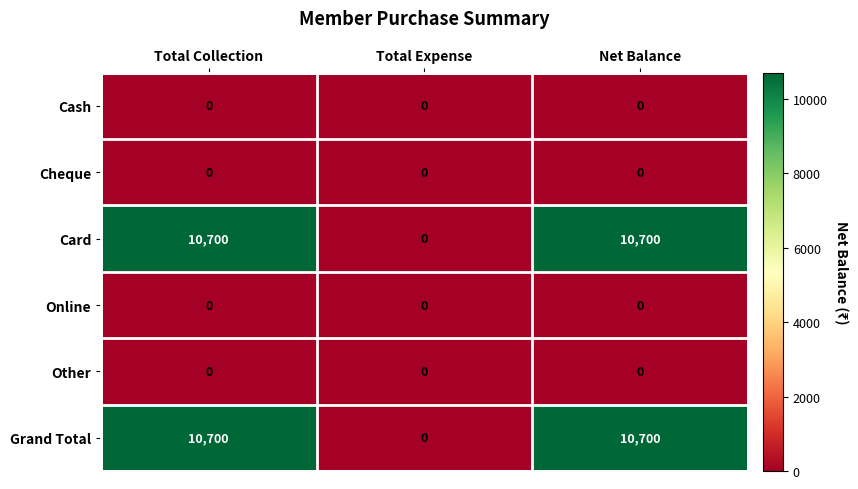

What is the spread (max minus min) of values at Total Collection?

10700